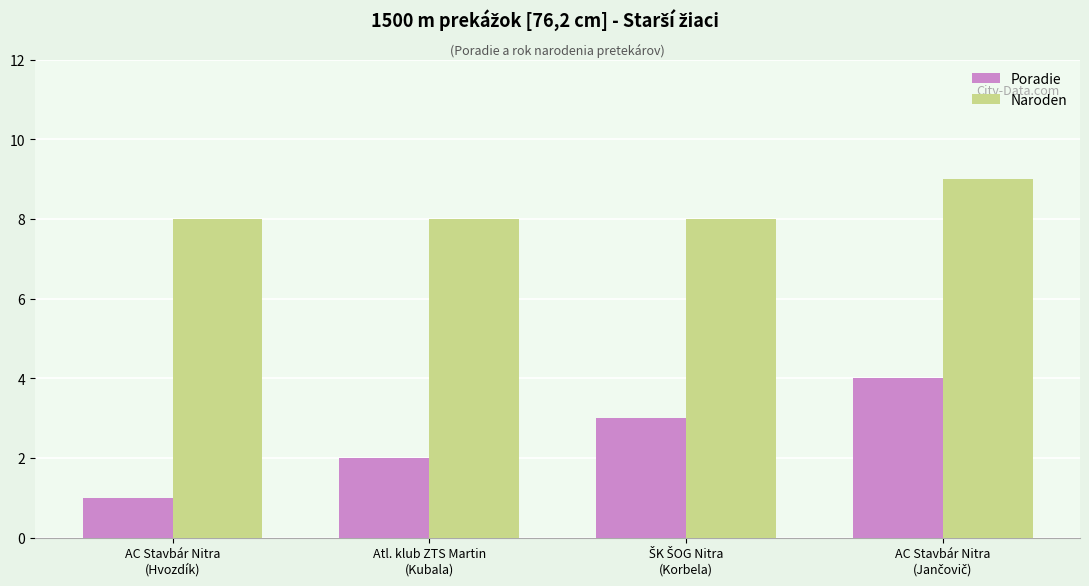

Rank the series by their maximum value, from highest to lowest.

Naroden, Poradie